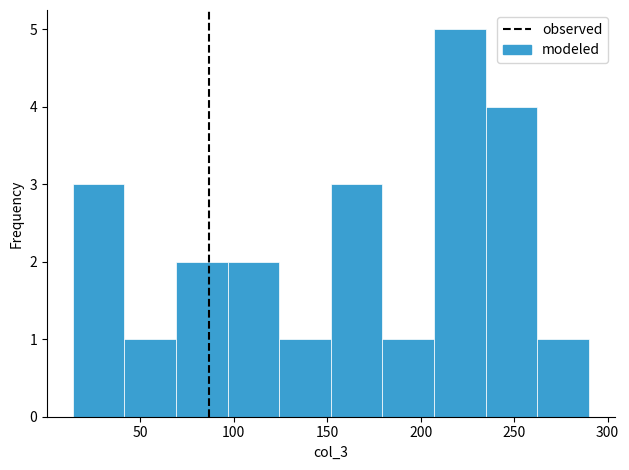

Over which range of the x-axis is the bar tallest?

205 to 235